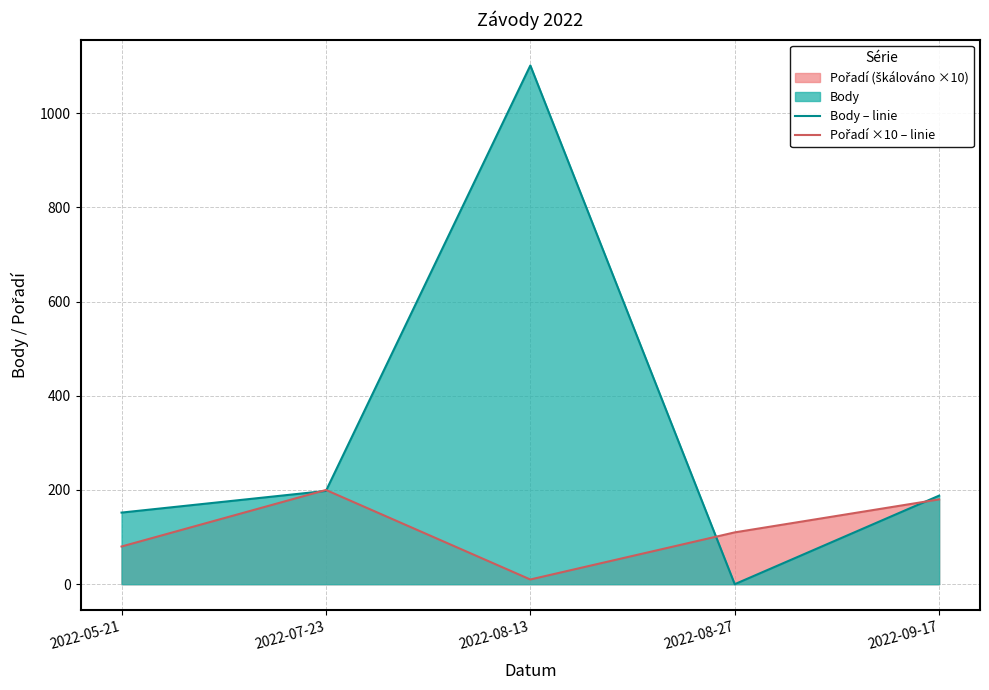

Reading right to left, list all the values displayed in this chart.

Body – linie: 188	0	1101	198	152
Pořadí ×10 – linie: 180	110	10	200	80